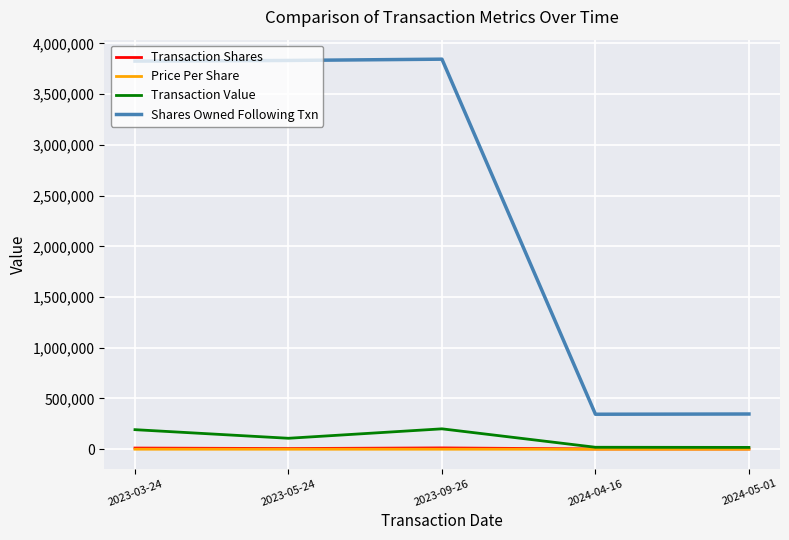

True or false: Shares Owned Following Txn and Transaction Shares intersect in this chart.

False